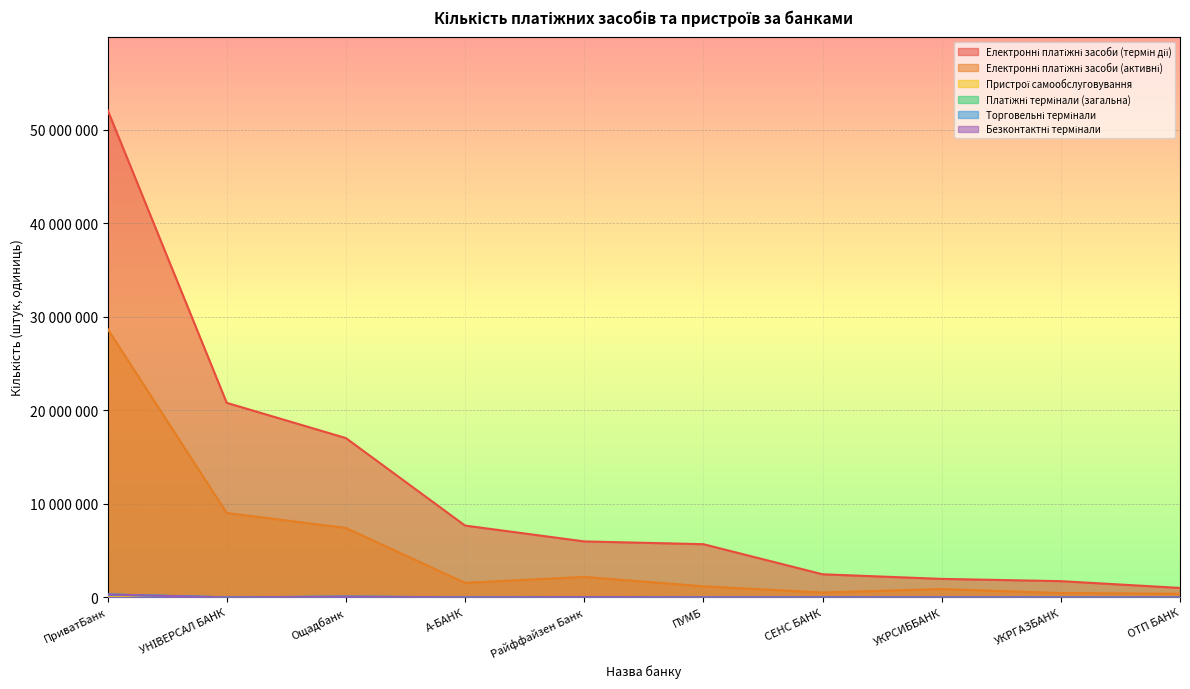

How many data points in Безконтактні термінали are less than 9031?

5